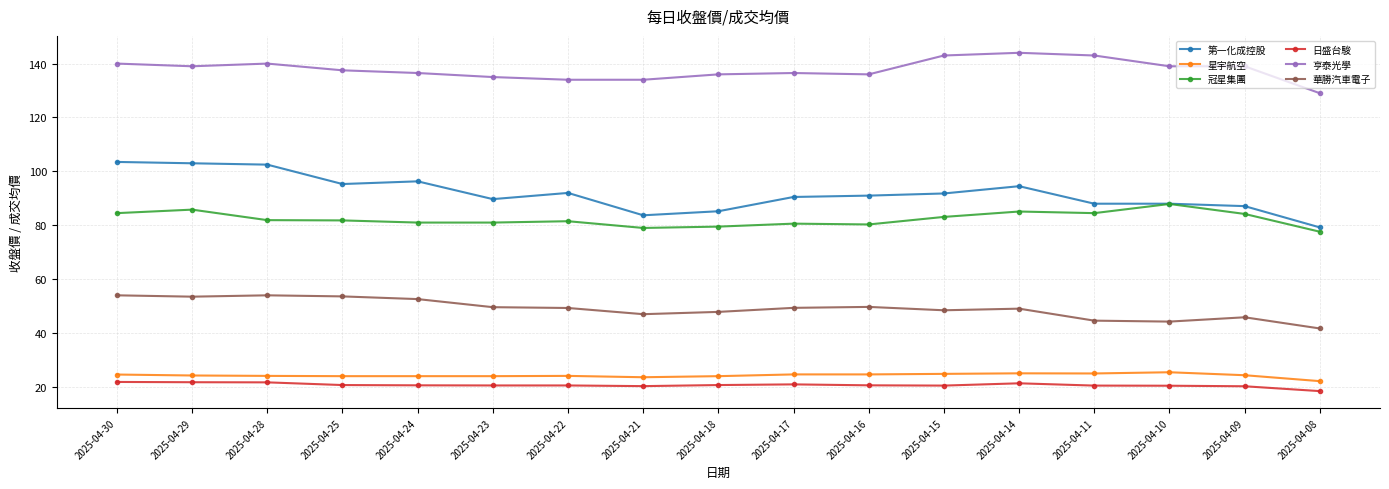

What is the greatest value displayed?

144.0